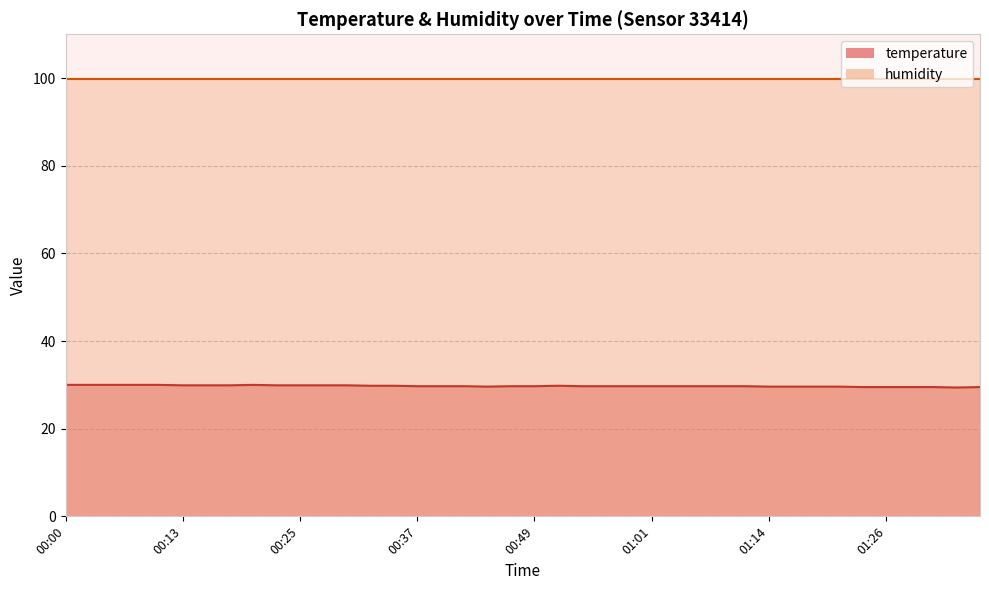

Approximately how many times larger is the value at 01:21 compared to 00:49?

1.0